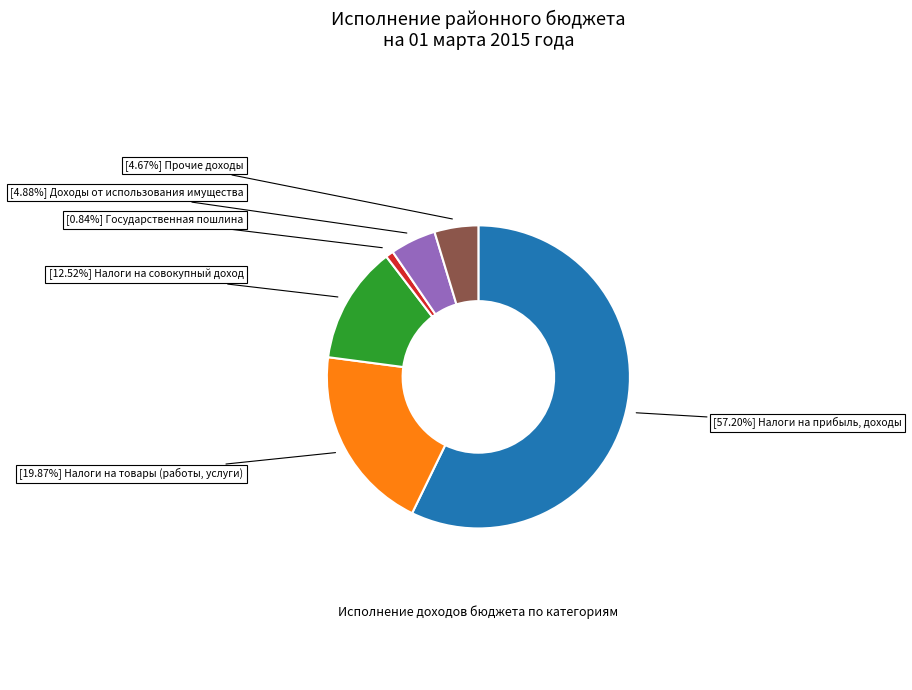

Is there a majority slice in this chart?

Yes